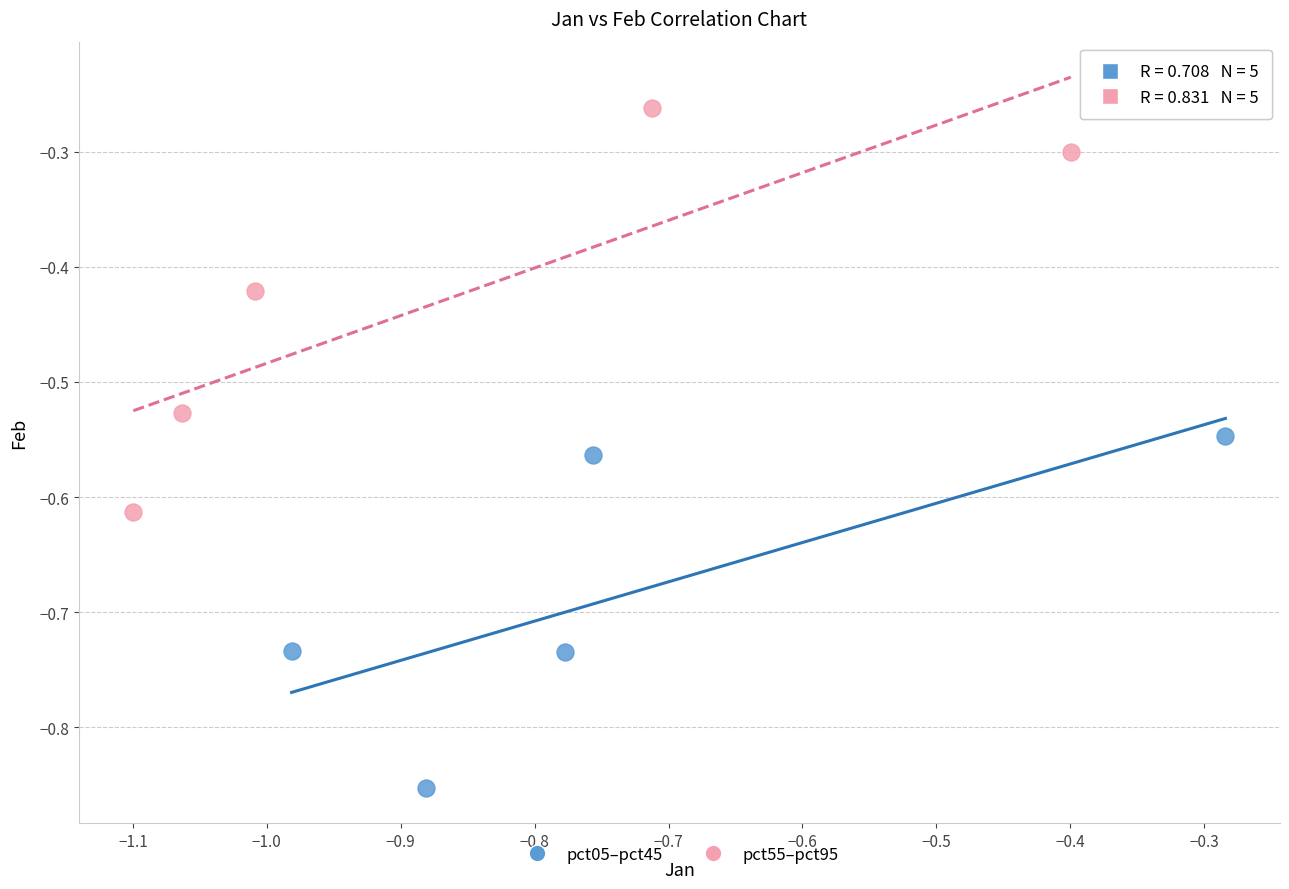

Which series reaches the minimum Y coordinate?

pct05–pct45